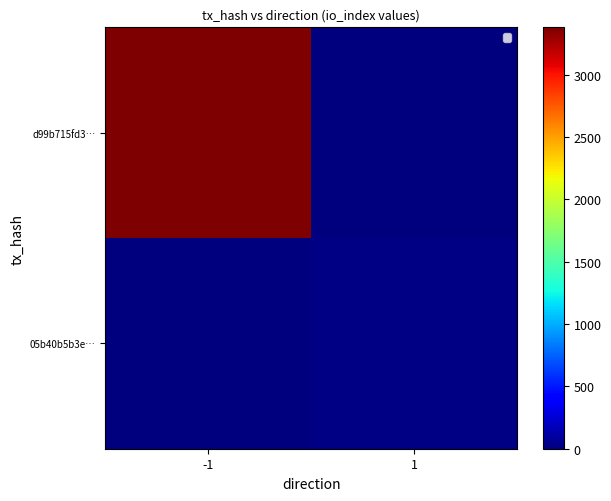

Is the value of d99b715fd3… at 1 greater than the value of 05b40b5b3e… at 1?

No